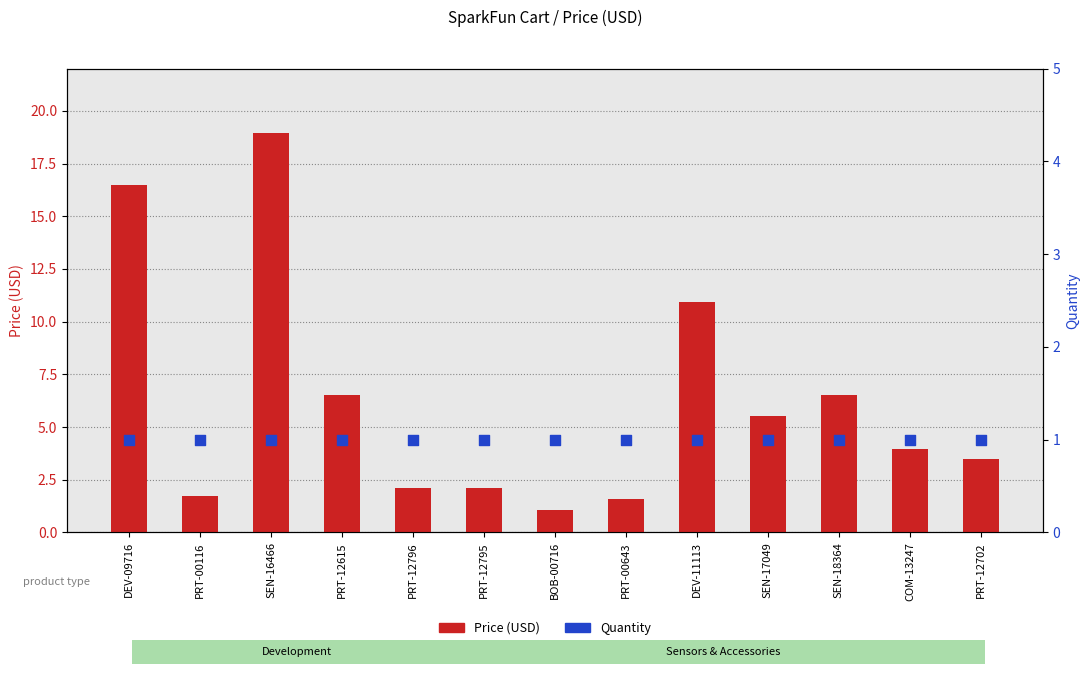

What are all the series names shown in the legend?

Price (USD), Quantity